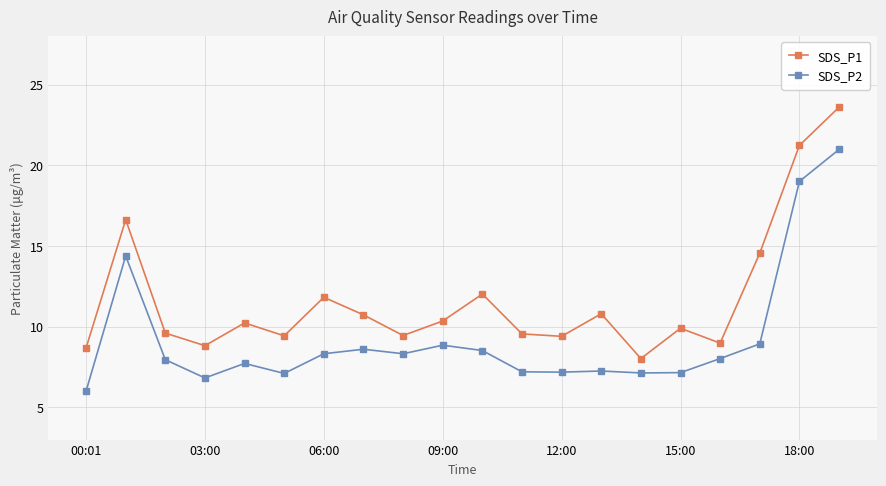

How many interior local peaks does the SDS_P1 series have?

6